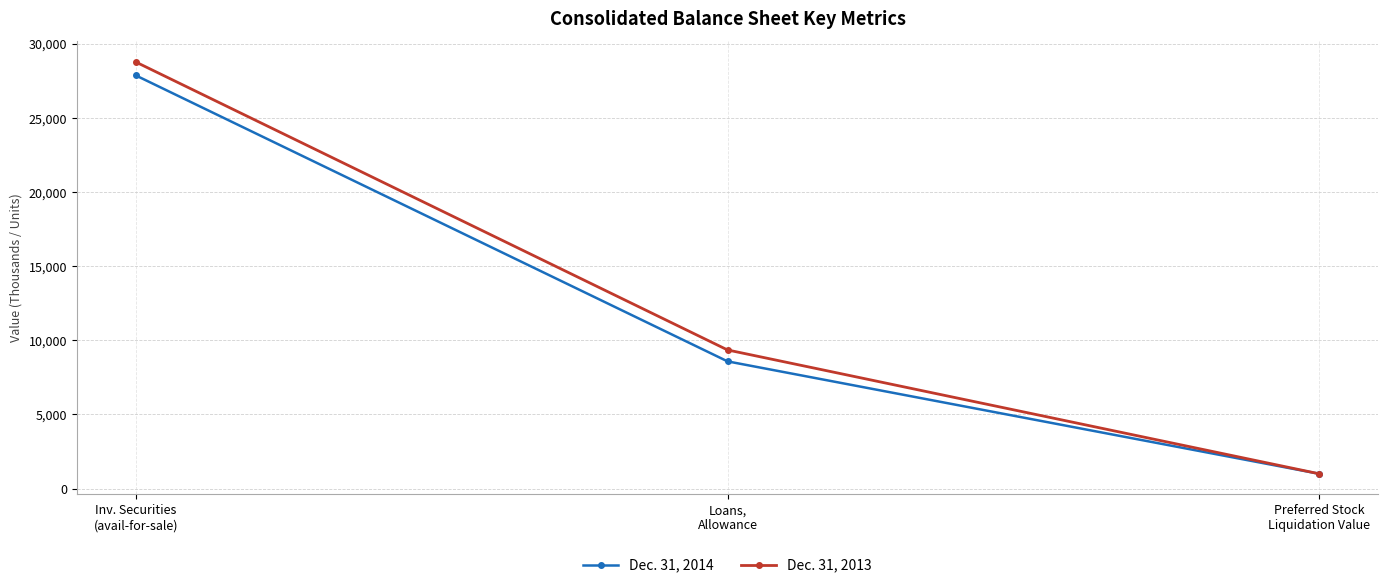

Reading left to right, list all the values displayed in this chart.

Dec. 31, 2014: Inv. Securities
(avail-for-sale)=27868	Loans,
Allowance=8583	Preferred Stock
Liquidation Value=1000
Dec. 31, 2013: Inv. Securities
(avail-for-sale)=28773	Loans,
Allowance=9353	Preferred Stock
Liquidation Value=1000